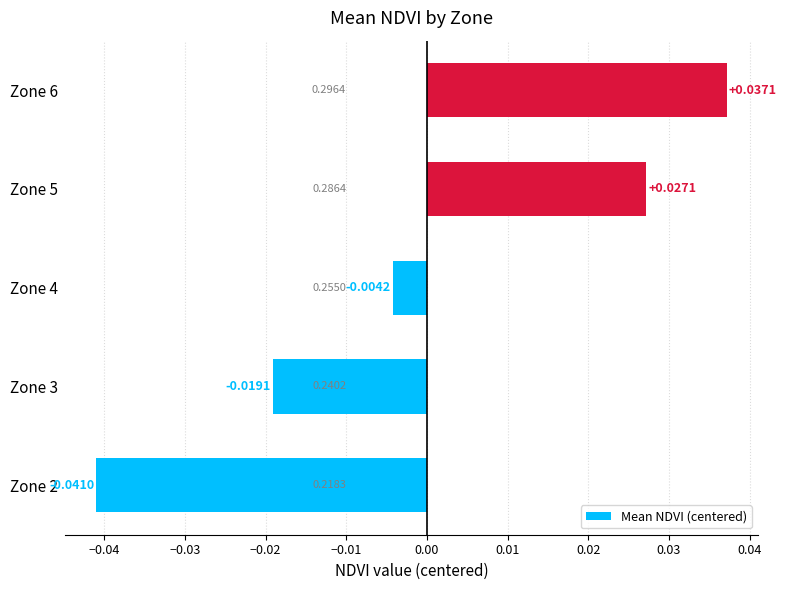

Rank the categories by value from highest to lowest.

Zone 6, Zone 5, Zone 4, Zone 3, Zone 2